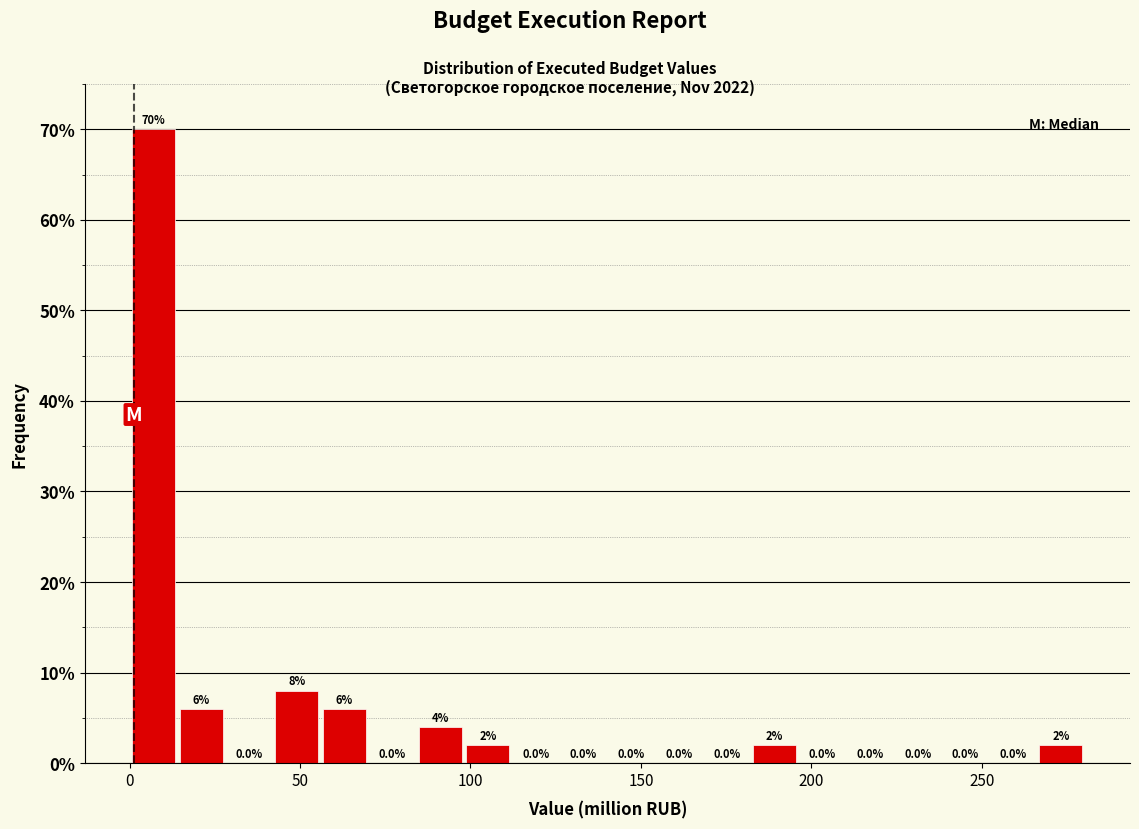

Read against the x-axis, roughly where is the centre of the tallest bar?

5